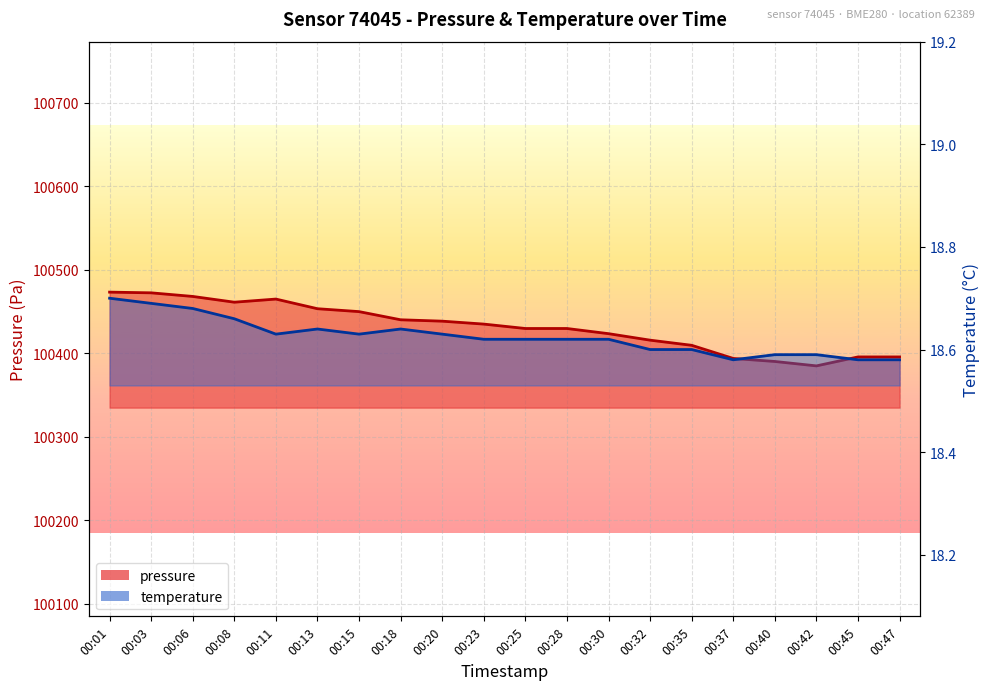

At 00:15, list the series in order from largest to smallest.

pressure, temperature